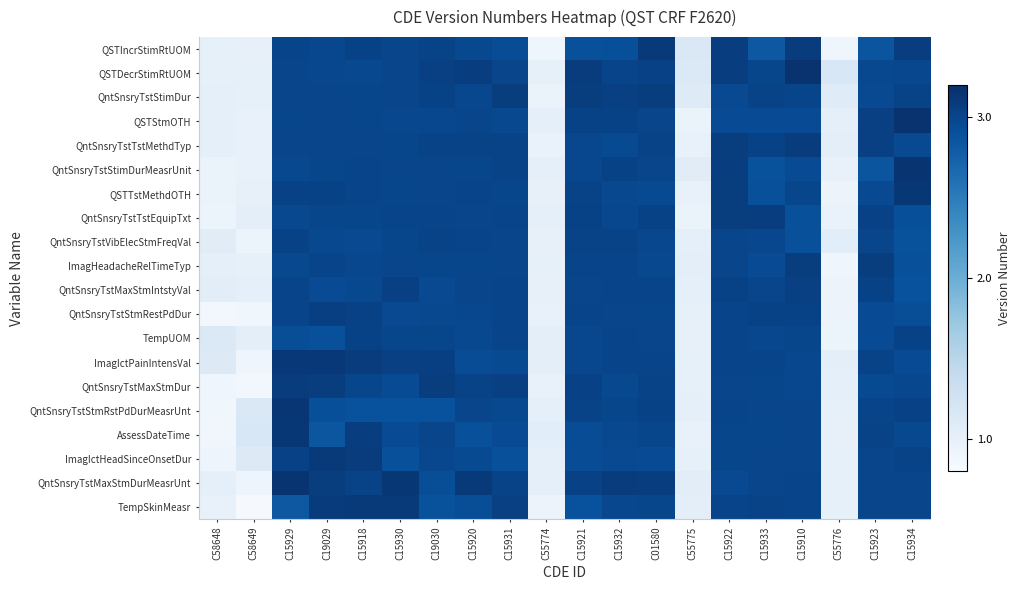

Which series has the widest spread of values?

TempSkinMeasr